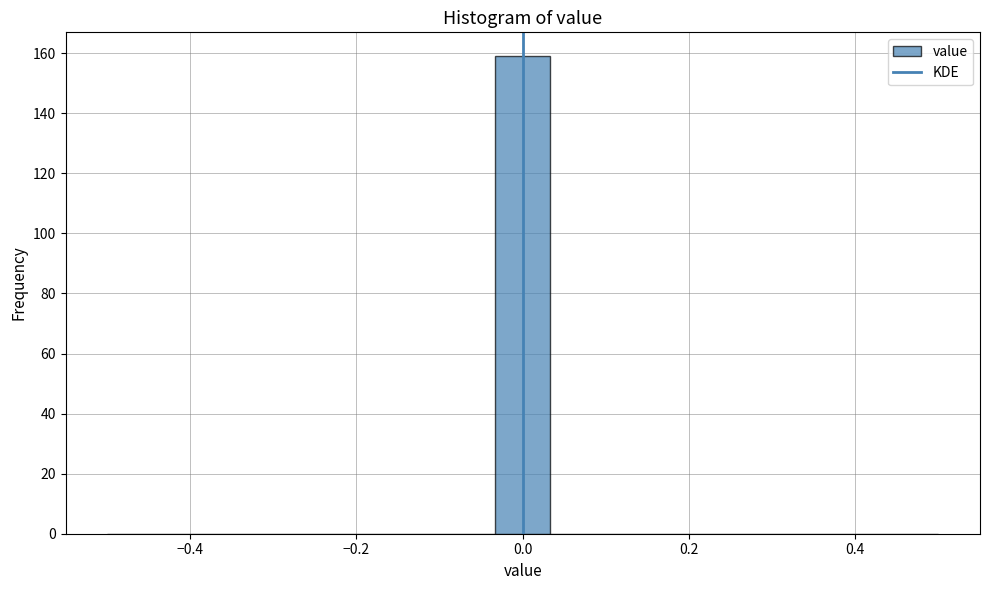

Read against the x-axis, roughly where is the centre of the tallest bar?

0.00